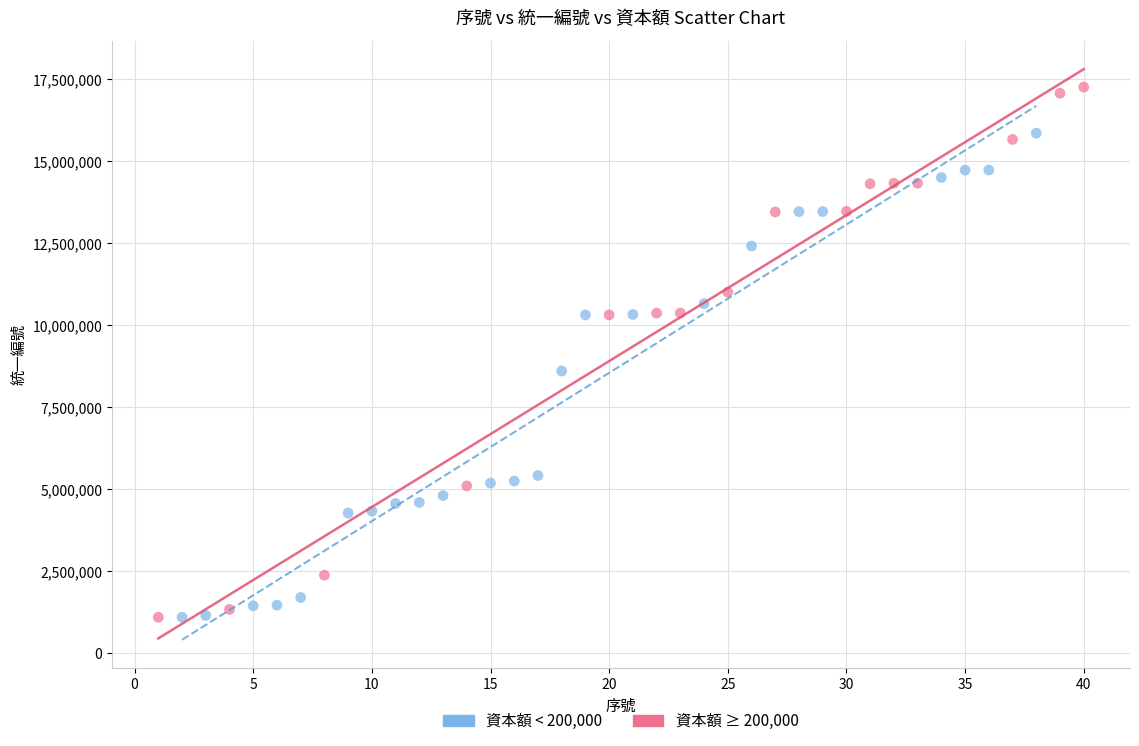

Which series reaches the maximum Y coordinate?

資本額 ≥ 200,000